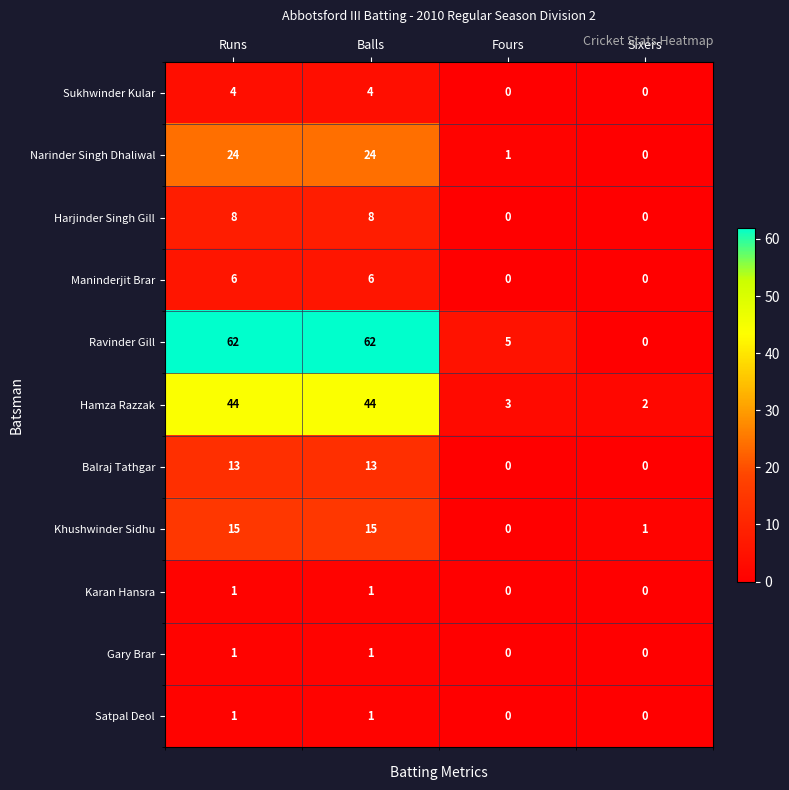

What is the maximum value shown in the chart?

62